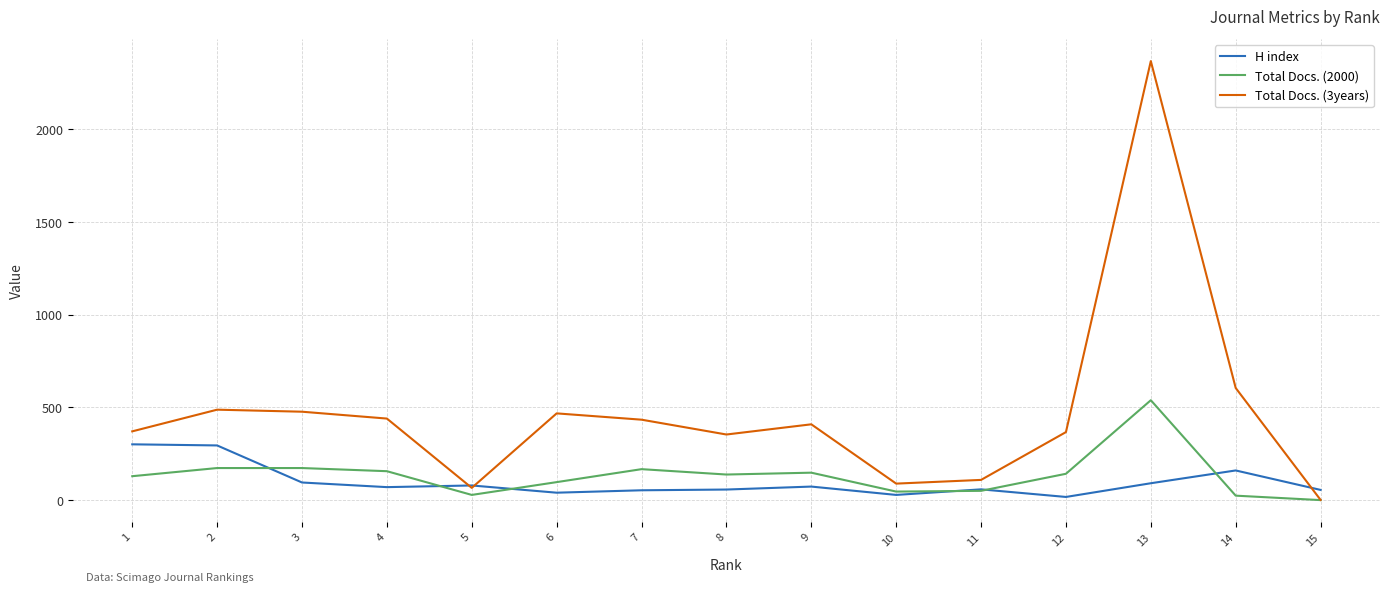

Which series has the widest spread of values?

Total Docs. (3years)